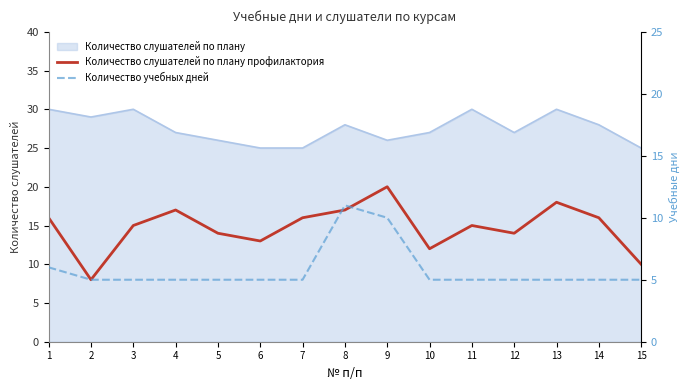

What is the sum of the Количество учебных дней values at 13 and 12?

10